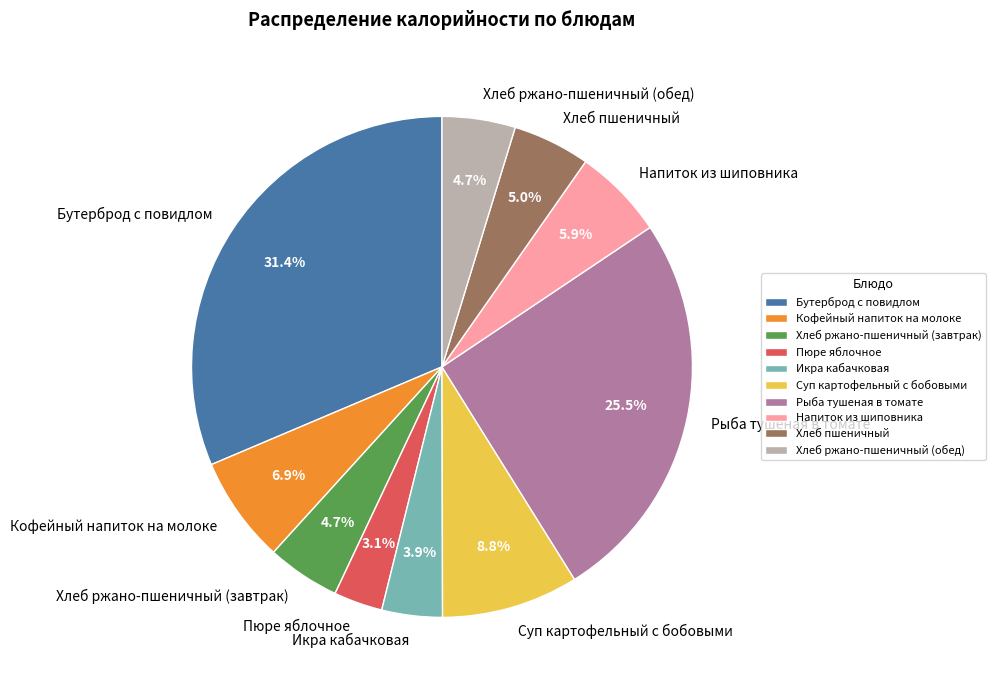

What is the largest slice in the pie chart?

Бутерброд с повидлом